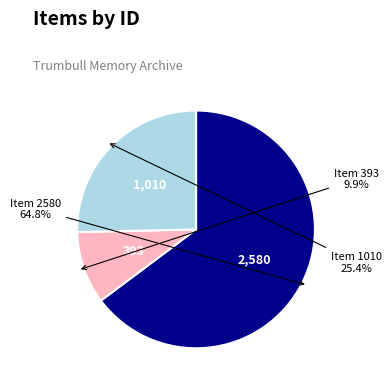

True or false: Item 393 accounts for 24% of the total.

False